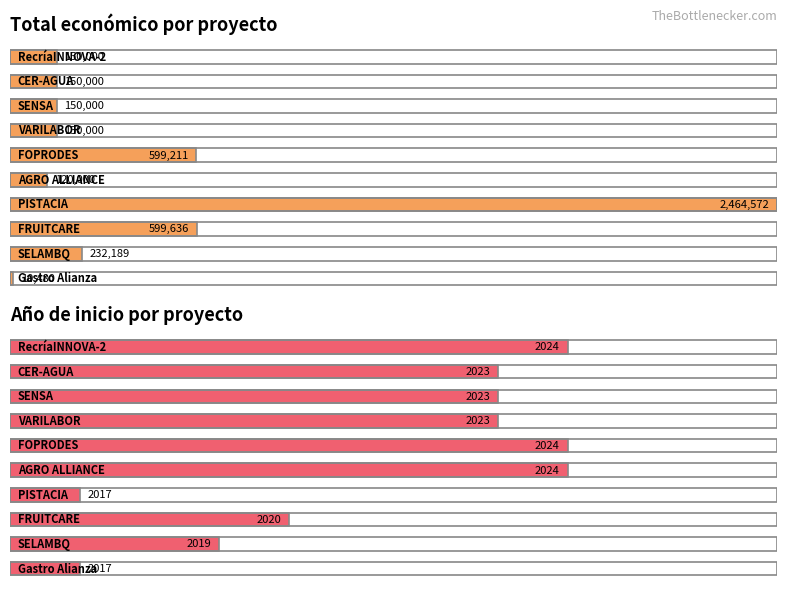

Reading left to right, list all the values displayed in this chart.

Total económico: RecríaINNOVA-2=150000	CER-AGUA=150000	SENSA=150000	VARILABOR=150000	FOPRODES=599211	AGRO ALLIANCE=120000	PISTACIA=2464572	FRUITCARE=599636	SELAMBQ=232189	Gastro Alianza=10480
Año de inicio: RecríaINNOVA-2=2024	CER-AGUA=2023	SENSA=2023	VARILABOR=2023	FOPRODES=2024	AGRO ALLIANCE=2024	PISTACIA=2017	FRUITCARE=2020	SELAMBQ=2019	Gastro Alianza=2017